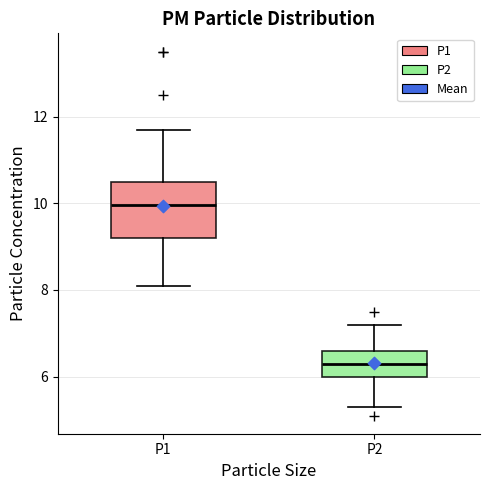

Where is the lower edge of the box for P2 on the y-axis? The values are not printed on the chart, so give them approximately, as read against the axis.

6.0